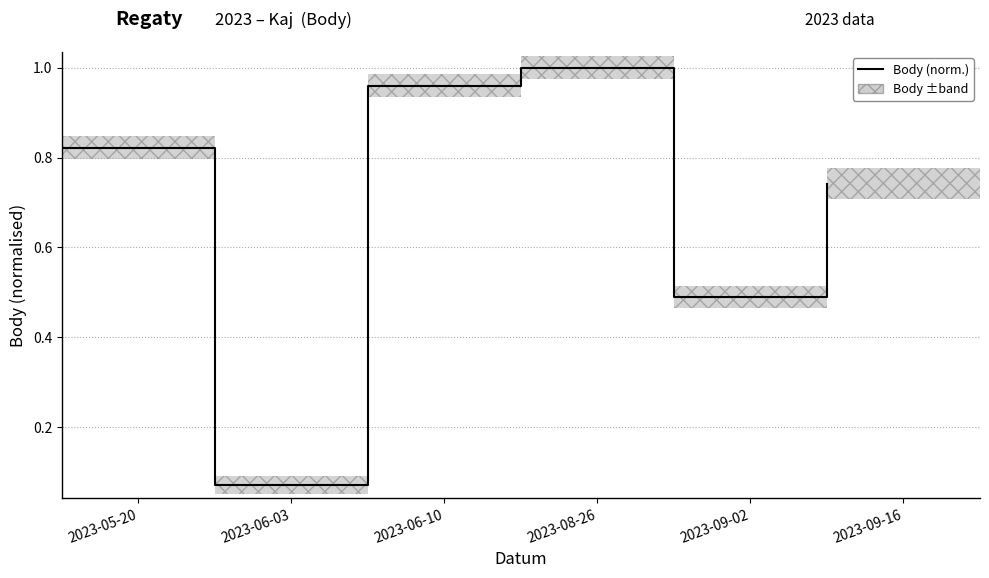

What position from the right is 2023-05-20?

6